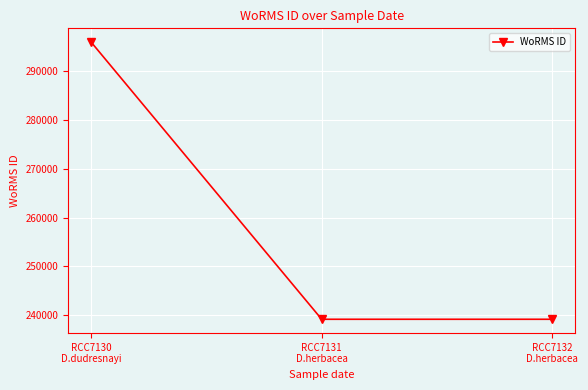

What is the maximum value shown in the chart?

295864